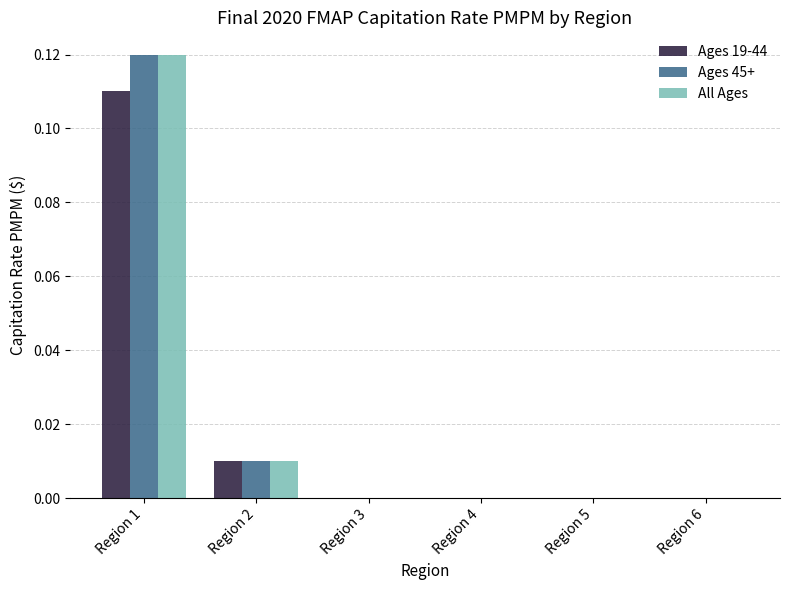

The All Ages series shows 0.0 at Region 5. True or false?

True